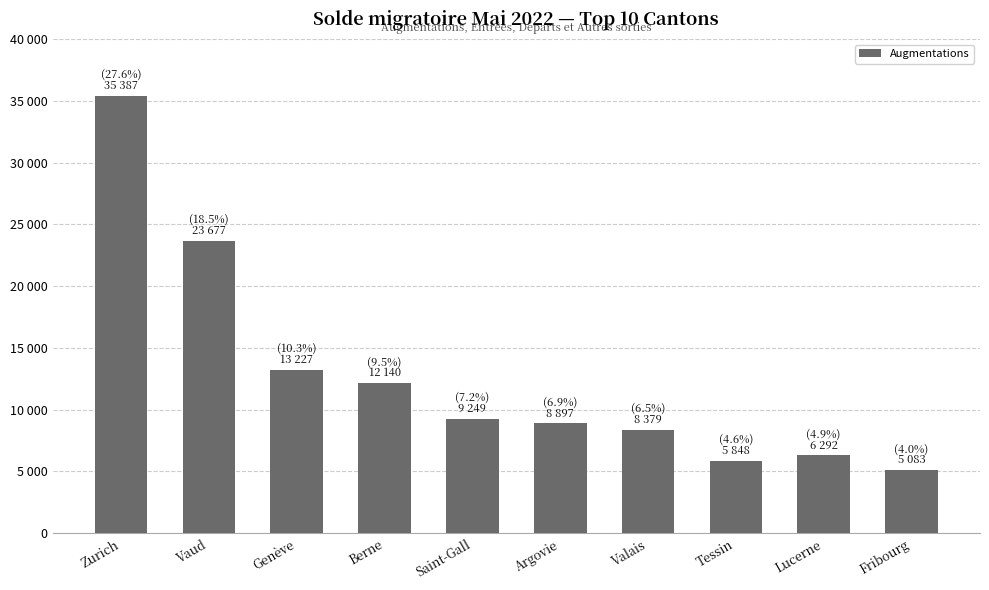

What position from the left is Zurich?

1